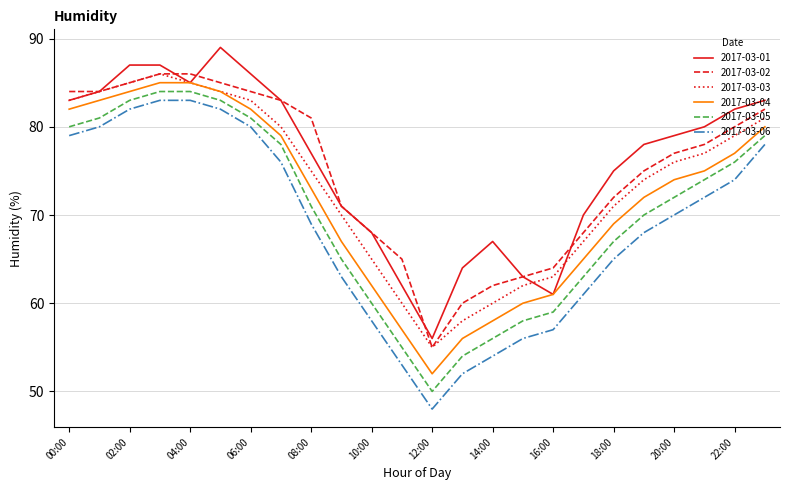

How many interior local valleys does the 2017-03-04 series have?

1